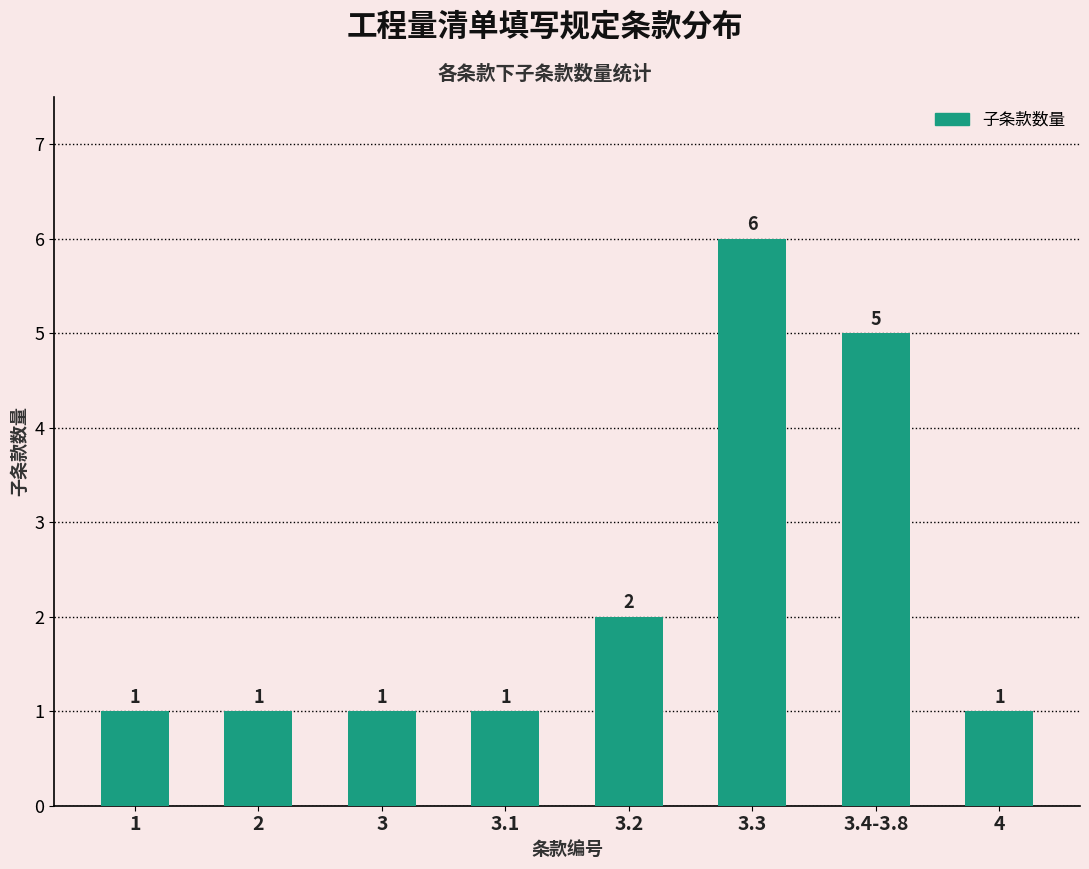

The value at 3.2 is 1. True or false?

False